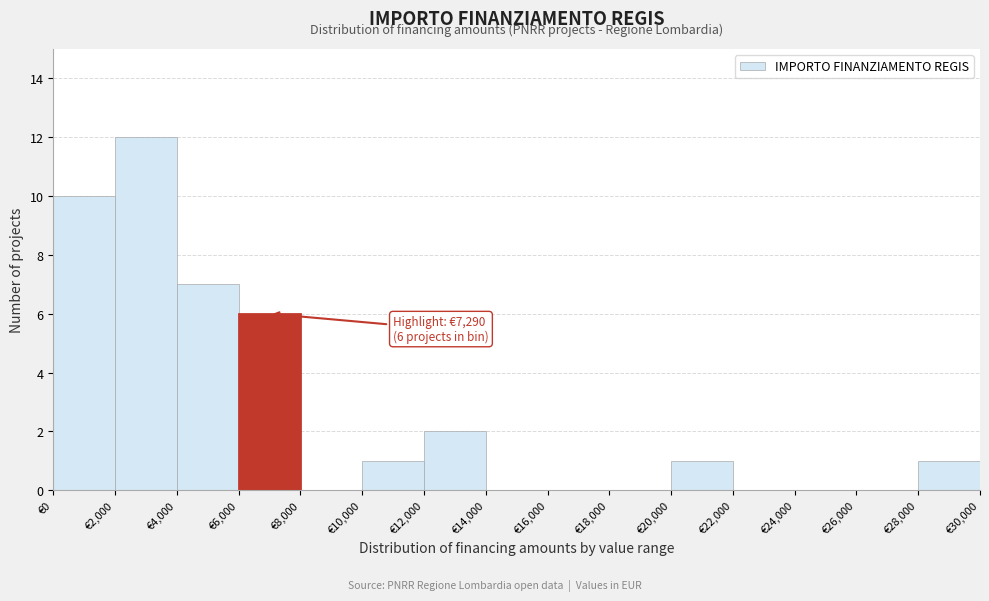

Over which range of the x-axis is the bar tallest?

2000 to 4000